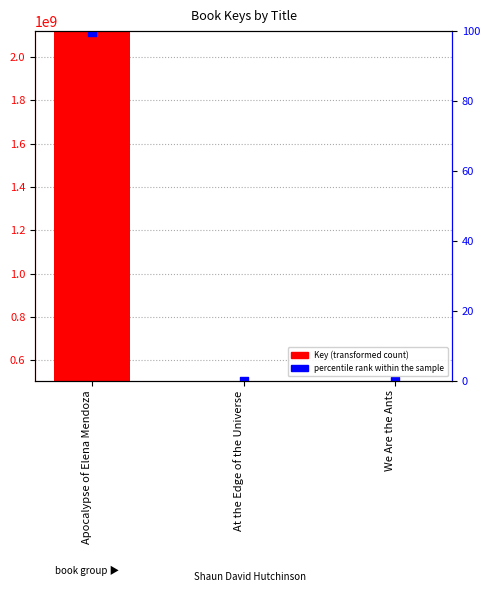

Is the value of Key (transformed count) at We Are the Ants greater than the value of percentile rank within the sample at We Are the Ants?

Yes